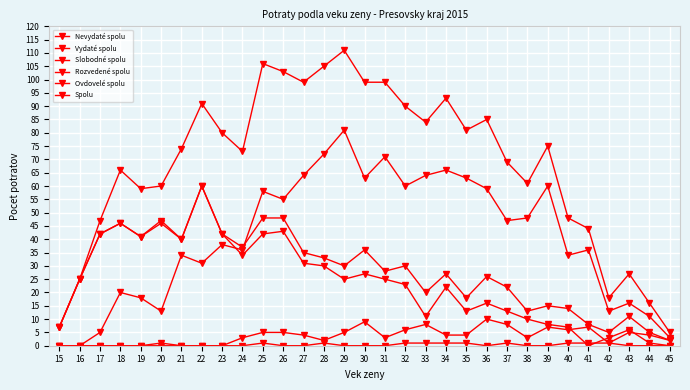

Where is the first local minimum for Nevydaté spolu?

19